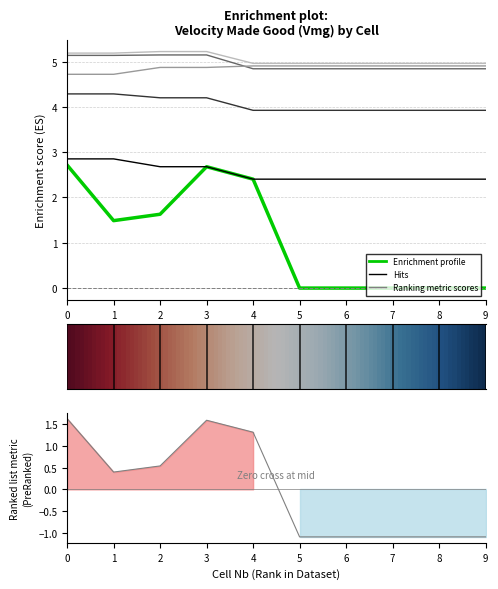

What is the average value of the Vmg_0 series?

2.5